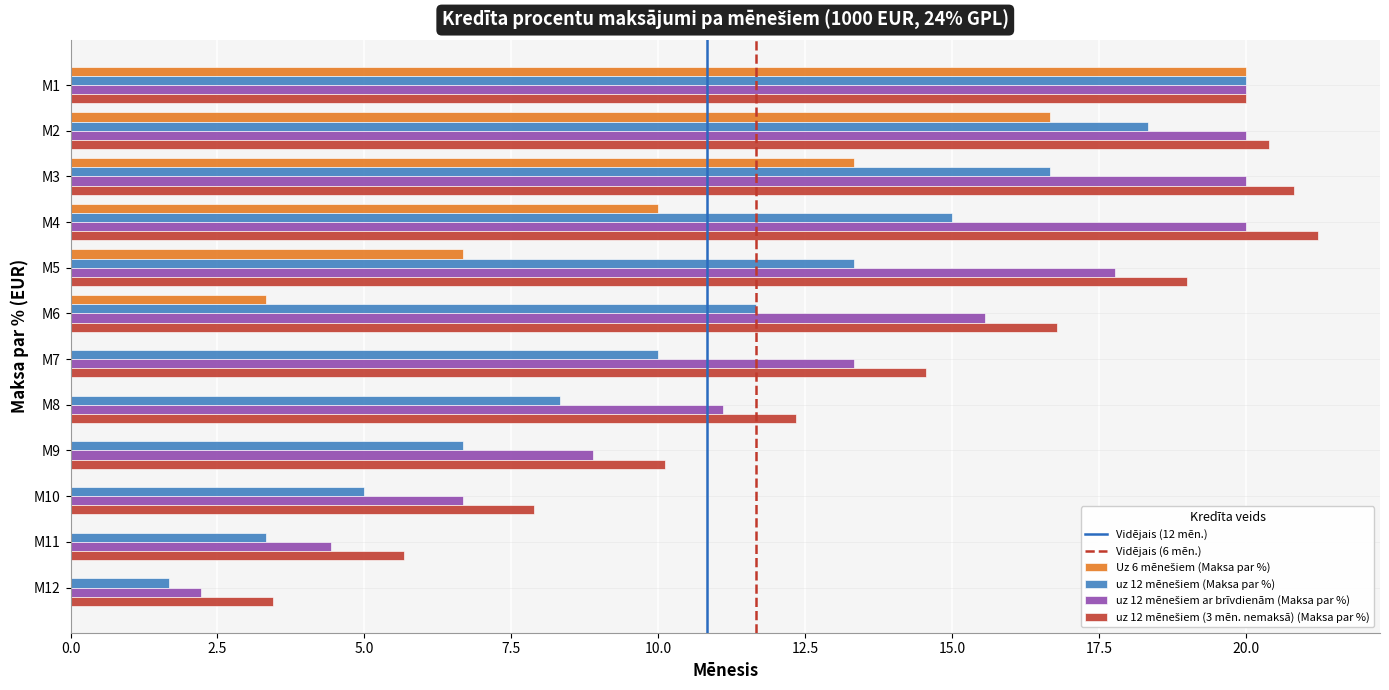

What is the sum of the uz 12 mēnešiem (Maksa par %) values at M2 and M11?

21.7